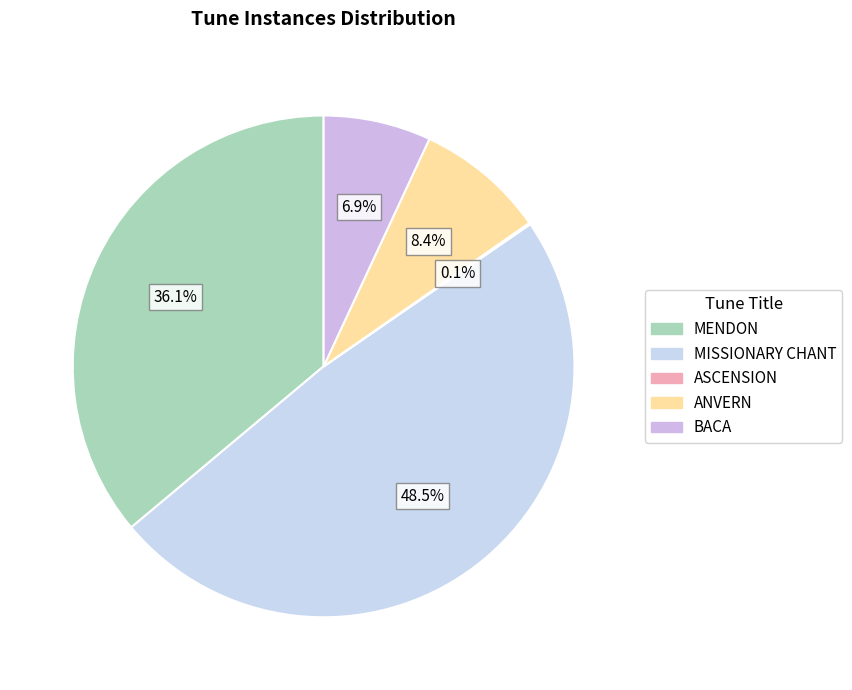

True or false: MISSIONARY CHANT accounts for 60% of the total.

False